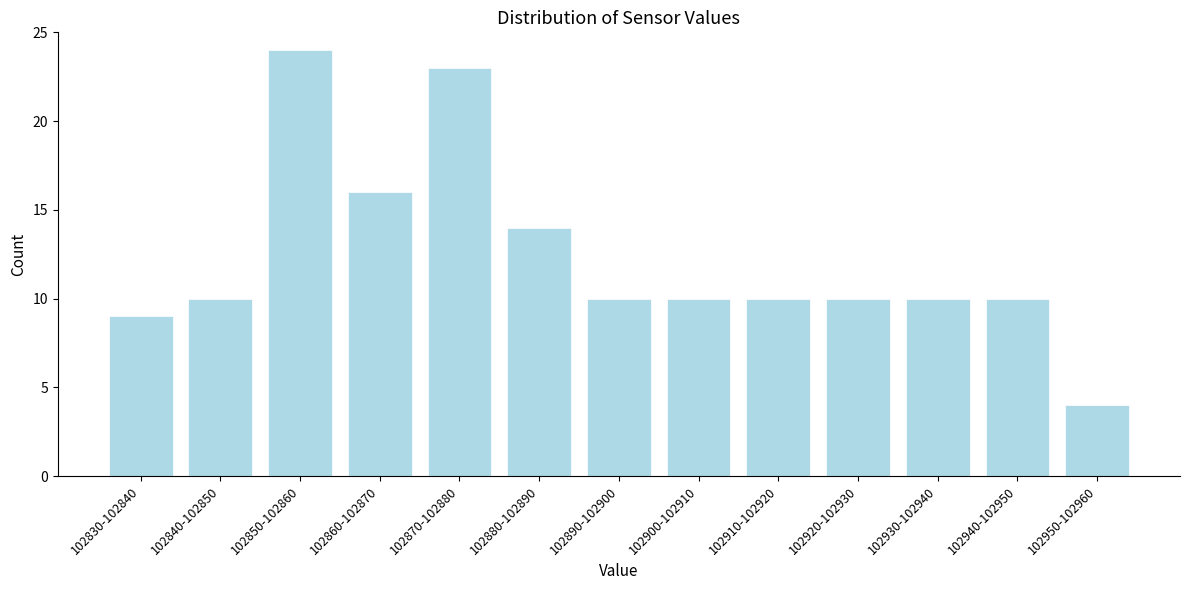

Reading left to right, transcribe all the data shown in this chart.

102830-102840=9	102840-102850=10	102850-102860=24	102860-102870=16	102870-102880=23	102880-102890=14	102890-102900=10	102900-102910=10	102910-102920=10	102920-102930=10	102930-102940=10	102940-102950=10	102950-102960=4